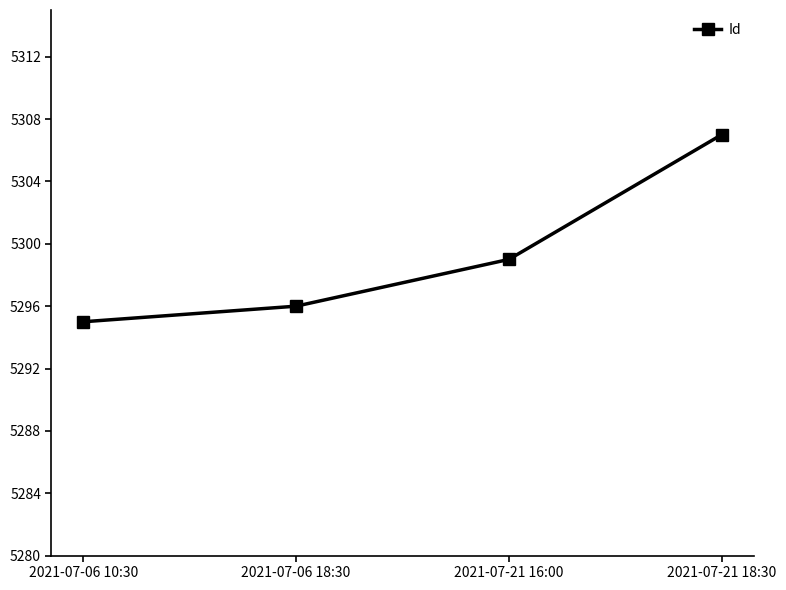

Does the chart display data point markers on the line(s)?

Yes